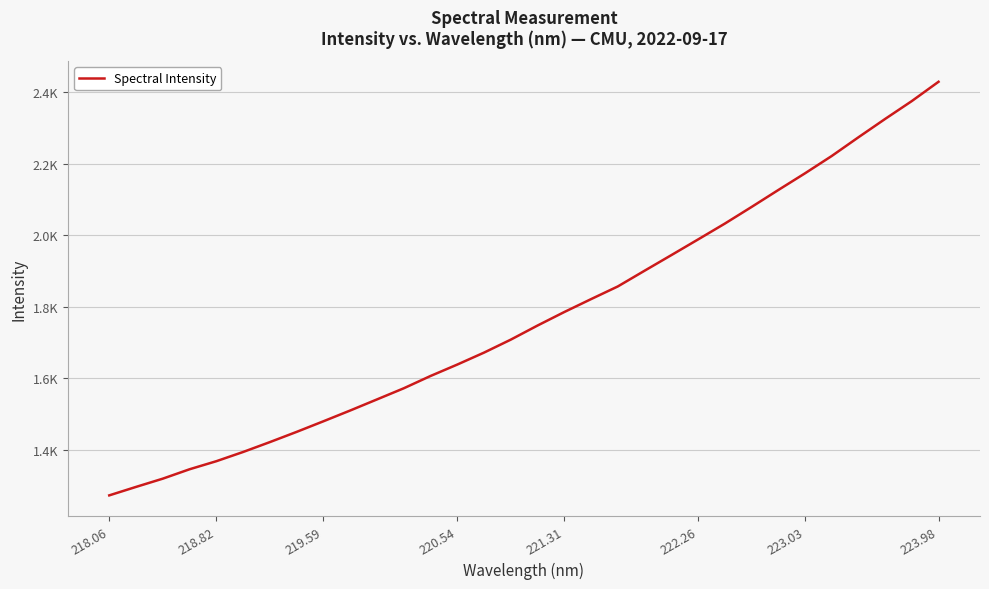

What is the difference between the maximum and minimum values?

1158.1